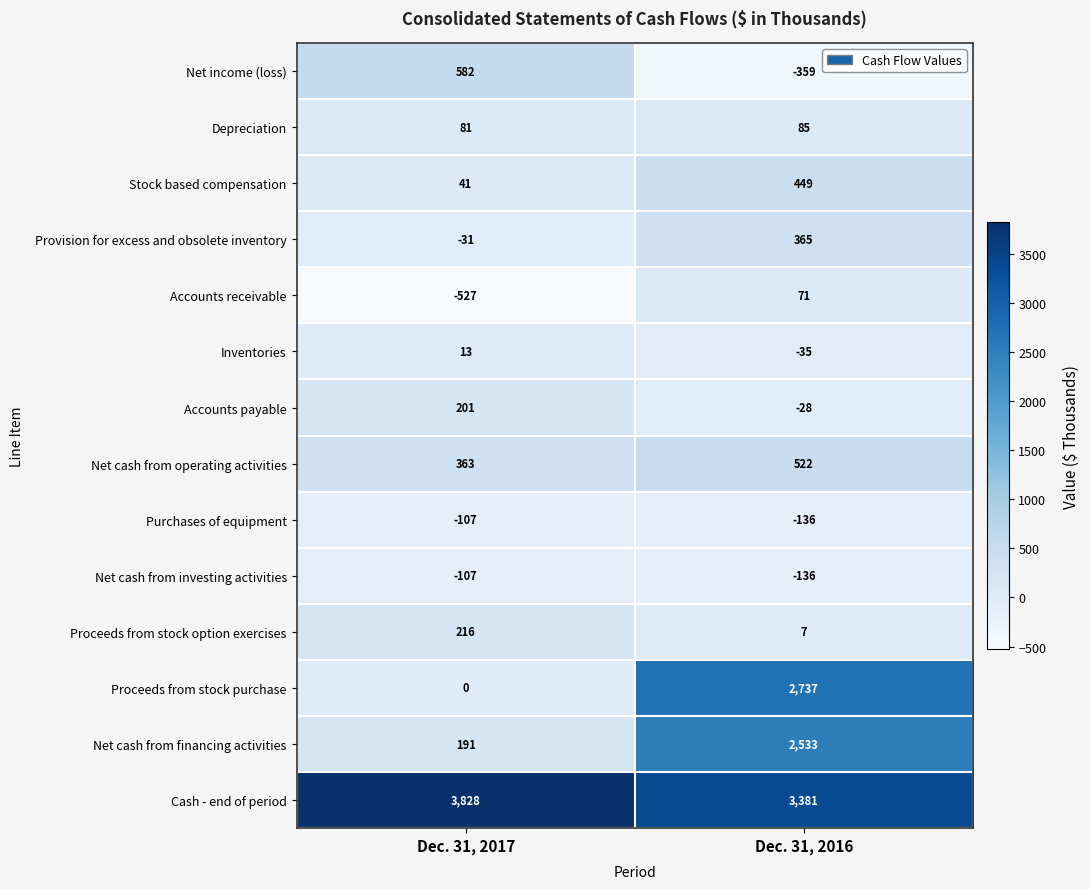

What is the sum of the Depreciation values at Dec. 31, 2016 and Dec. 31, 2017?

166